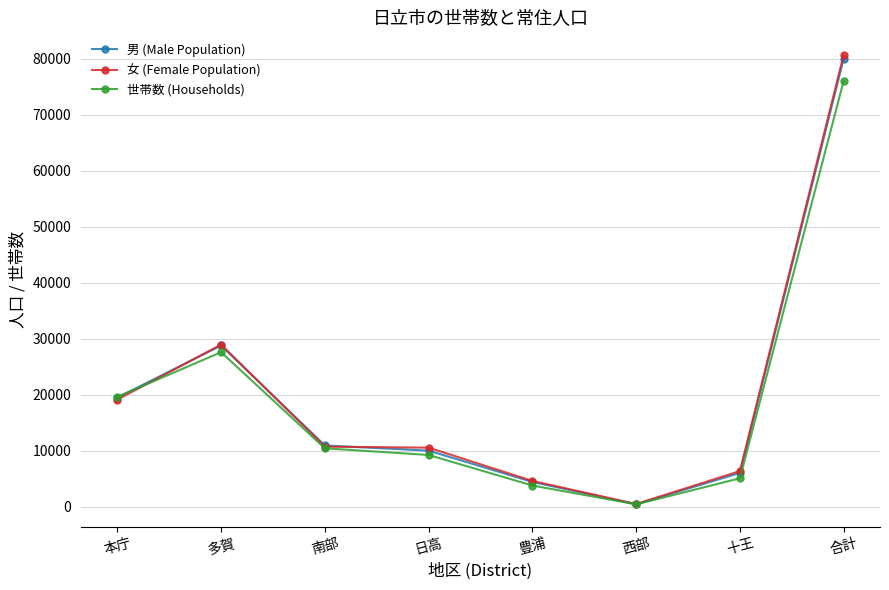

At which category is the sum across all series the highest?

合計